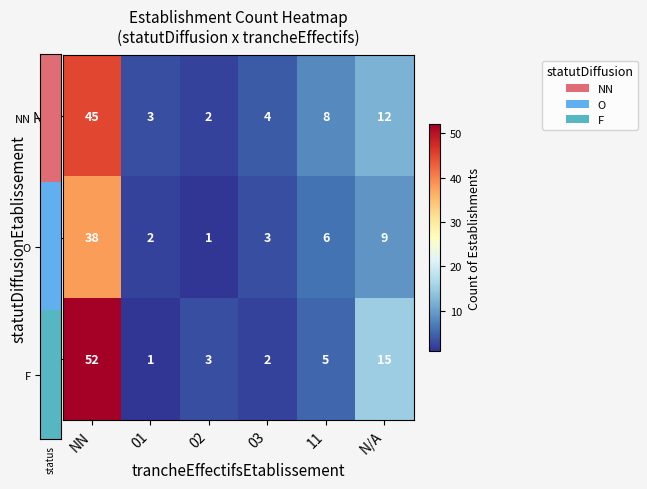

List the series in order of their peak value, lowest first.

O, NN, F